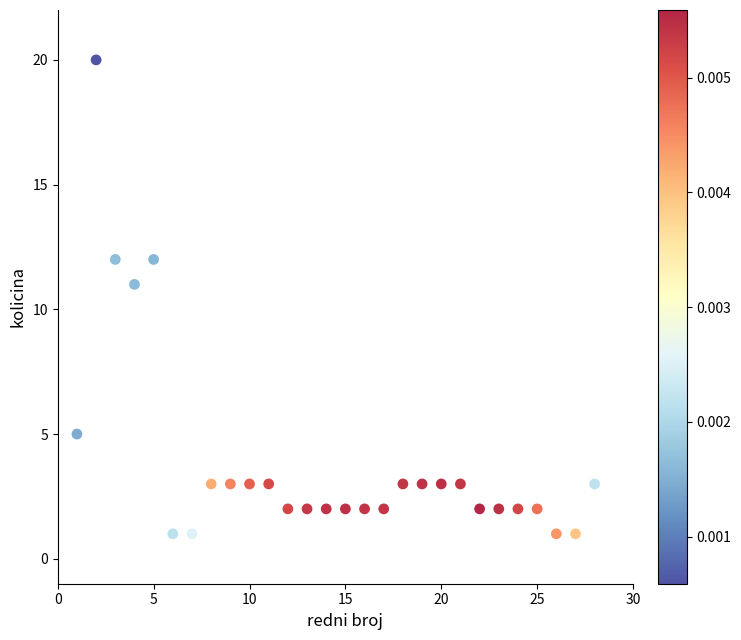

What Y value in the scatter plot is closest to 10?

11